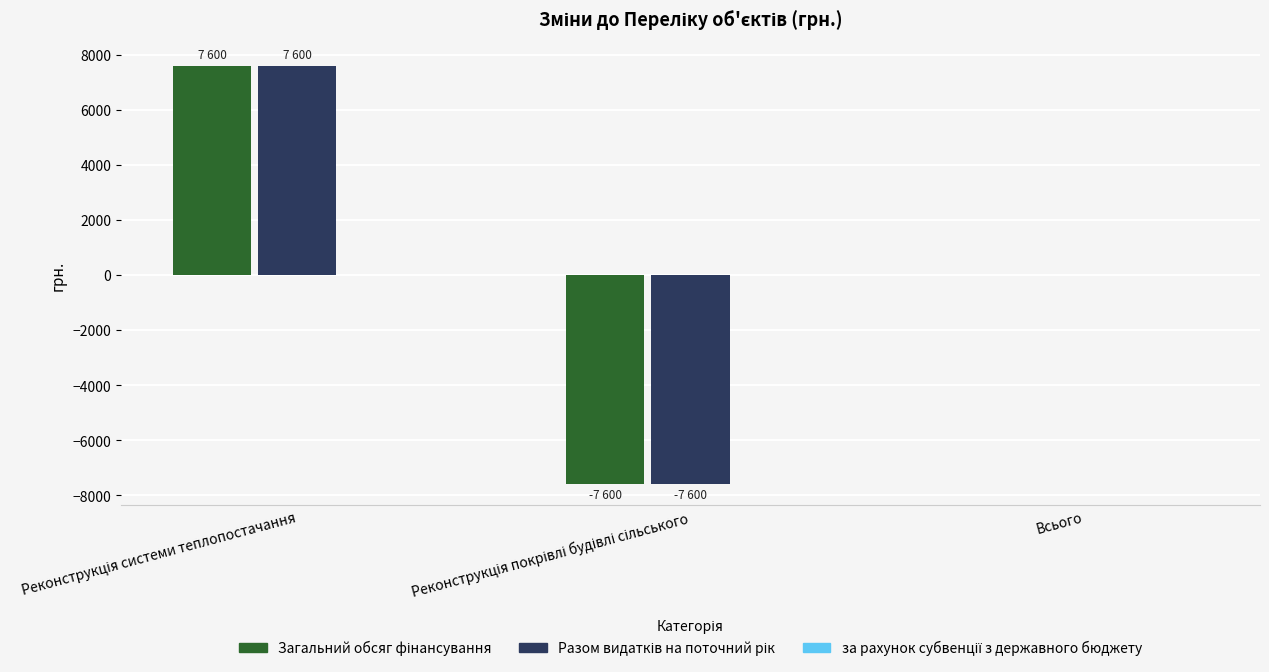

Which series has the largest range (max minus min)?

Загальний обсяг фінансування